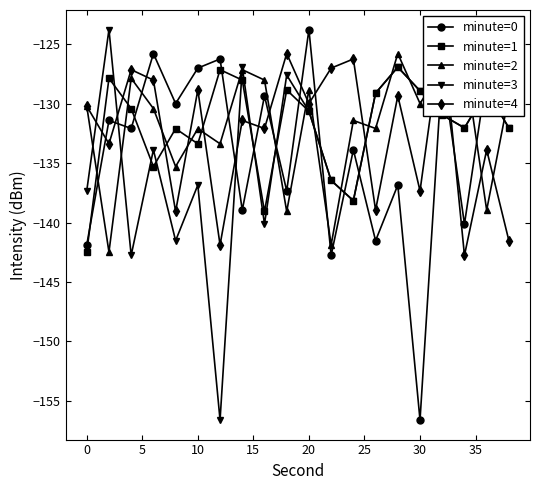

At how many categories does at least one series exceed -137?

20